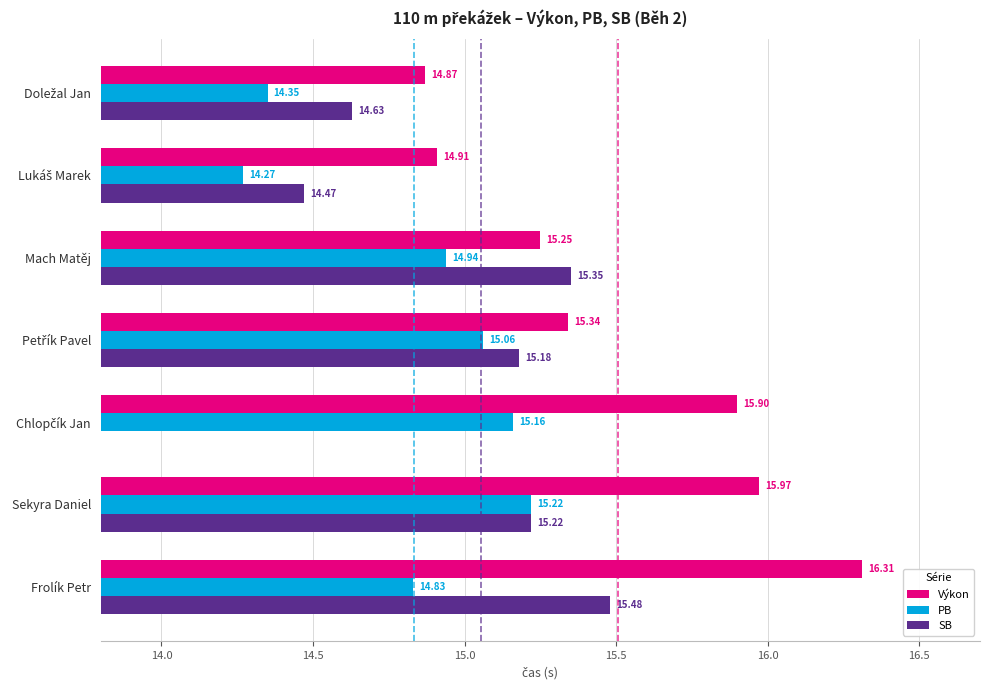

The PB series shows 14.3 at Lukáš Marek. True or false?

True